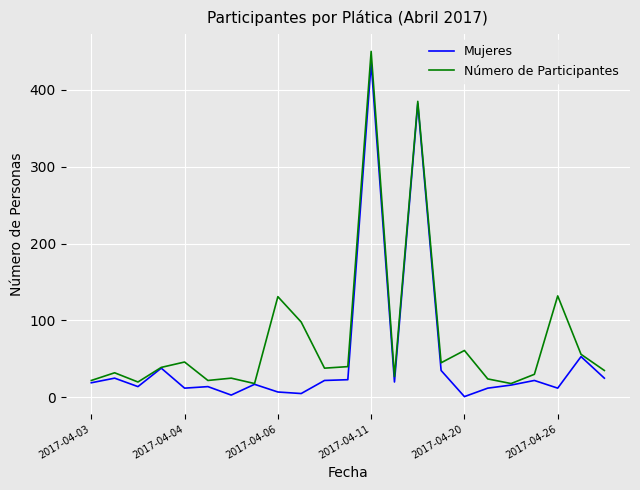

Rank the series by their average value, from lowest to highest.

Mujeres, Número de Participantes